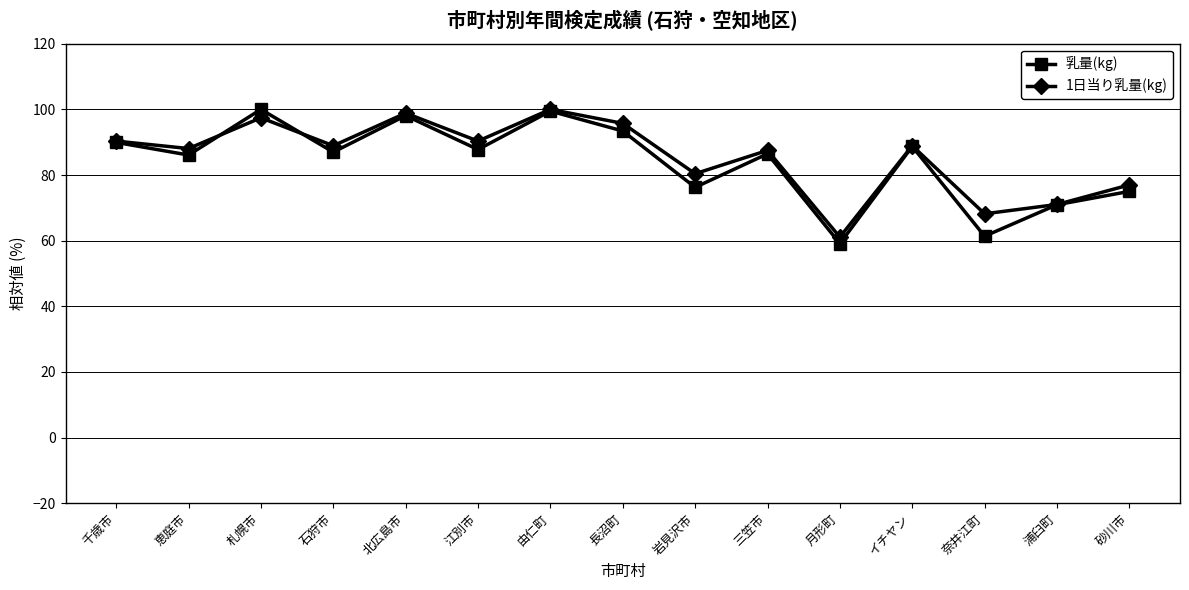

The value of 乳量(kg) at 恵庭市 is 134.2. True or false?

False